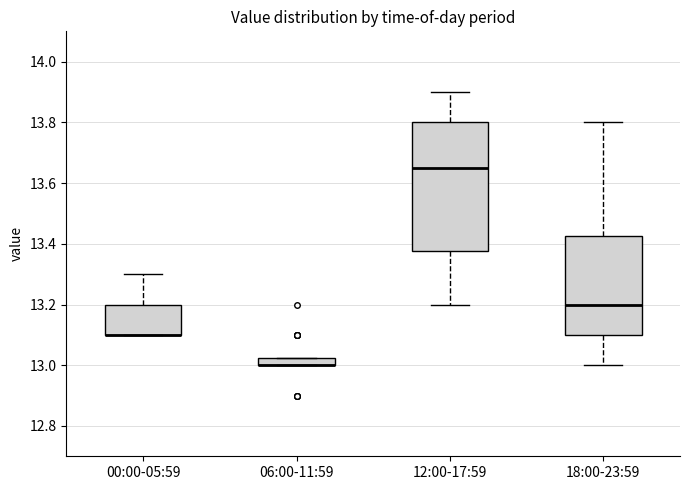

Which box is the tallest, from its lower edge to its upper edge?

12:00-17:59